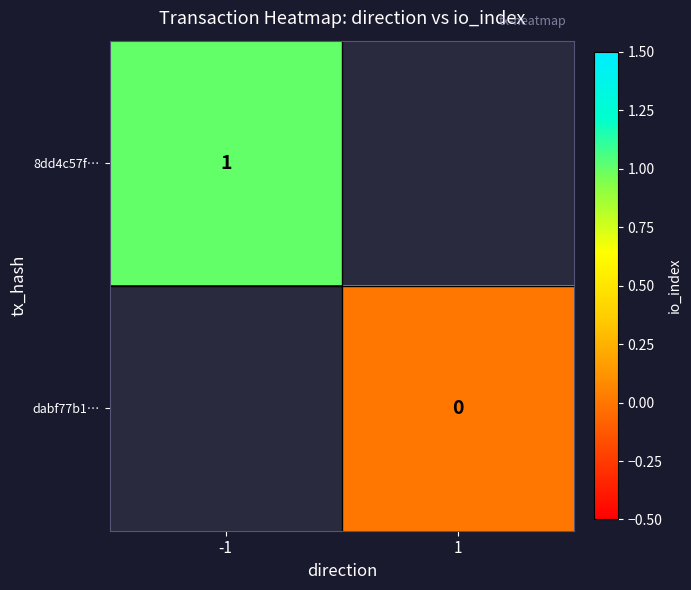

At which category does the chart reach its minimum across all series?

1